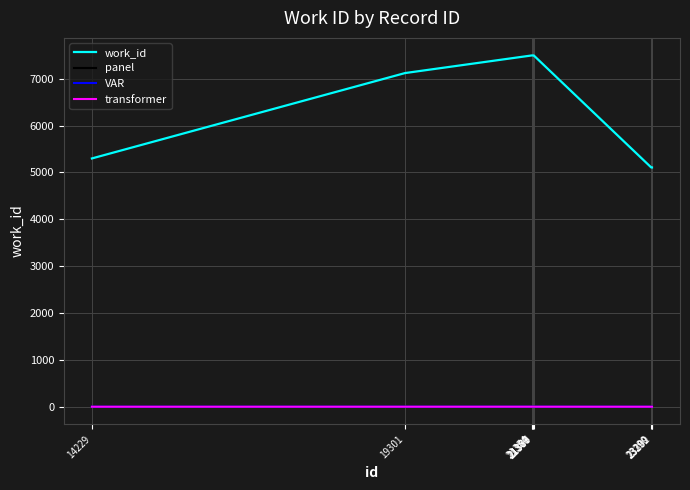

Between 19301 and 21354, which series saw the biggest shift?

work_id